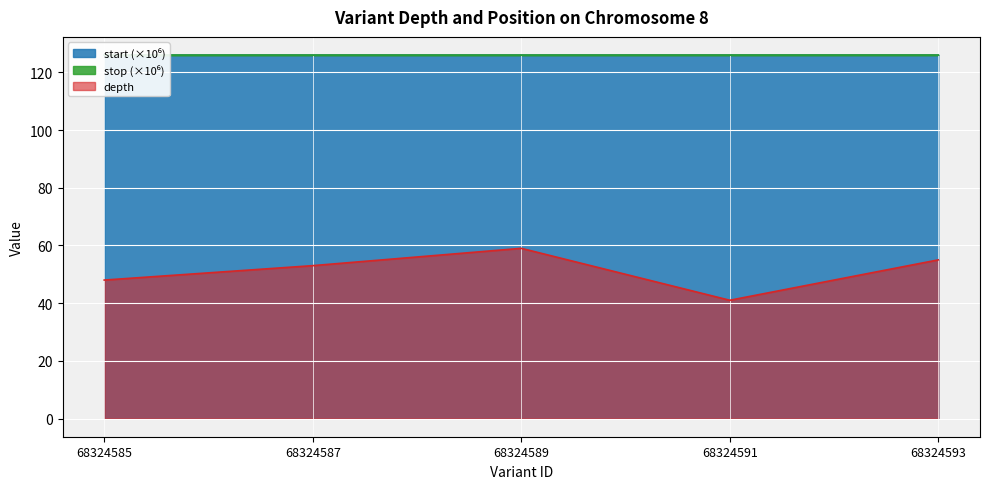

What is the maximum value shown in the chart?

126.0